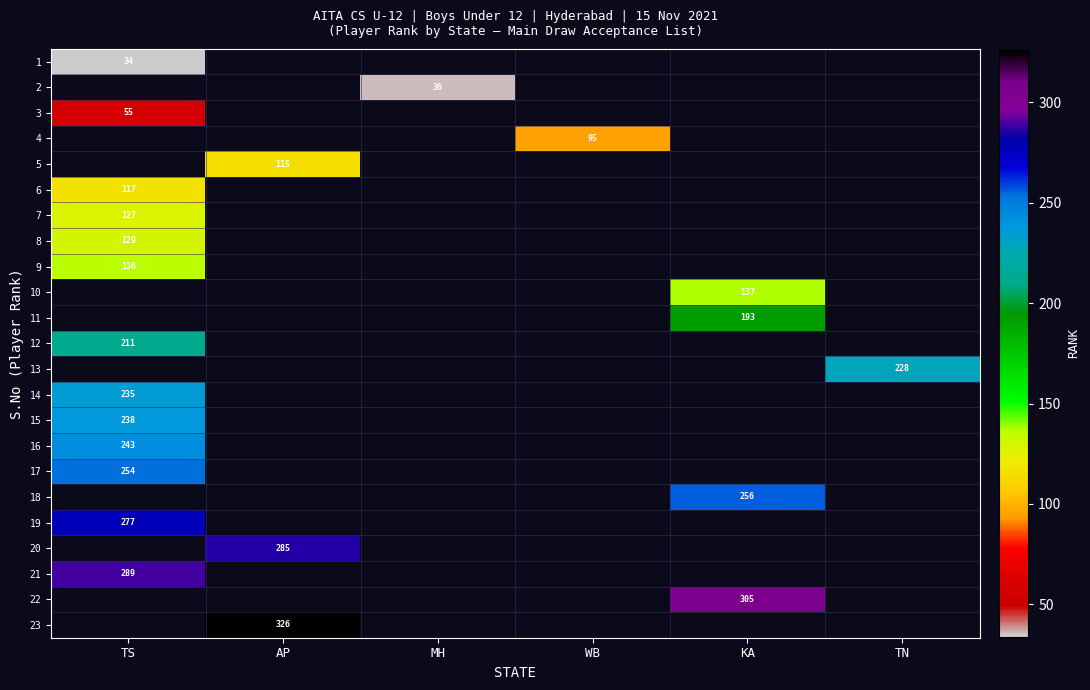

True or false: 15 has a value of 238 at TS.

True